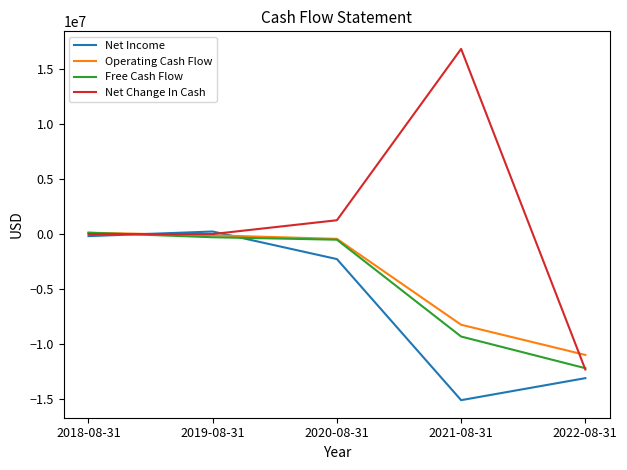

What is the difference between the maximum and second lowest values in the Free Cash Flow series?

9447800